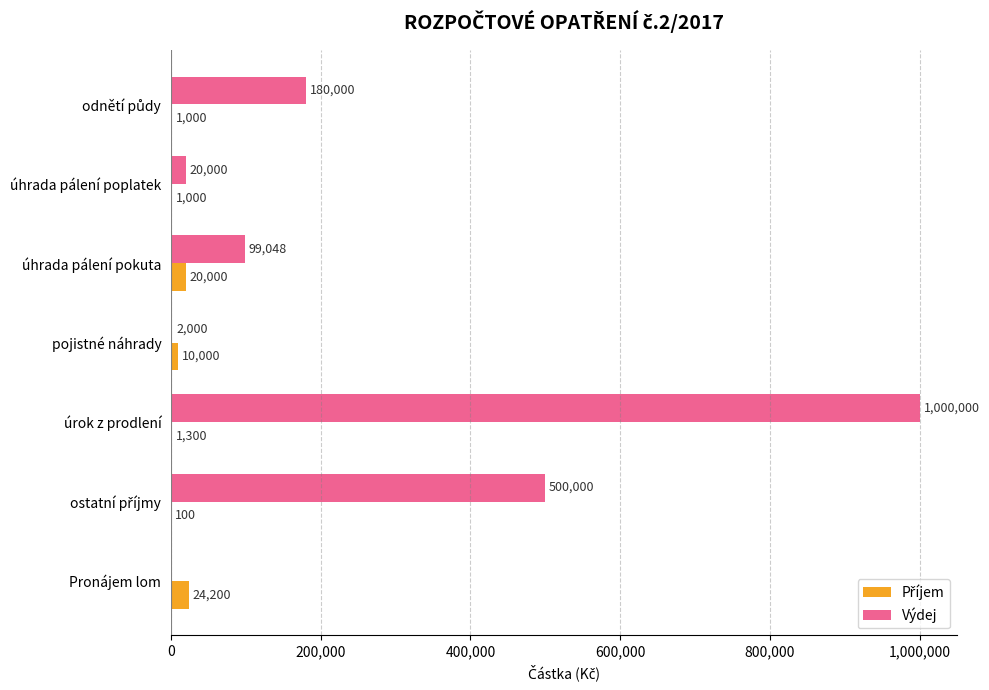

At which category is the sum across all series the highest?

úrok z prodlení